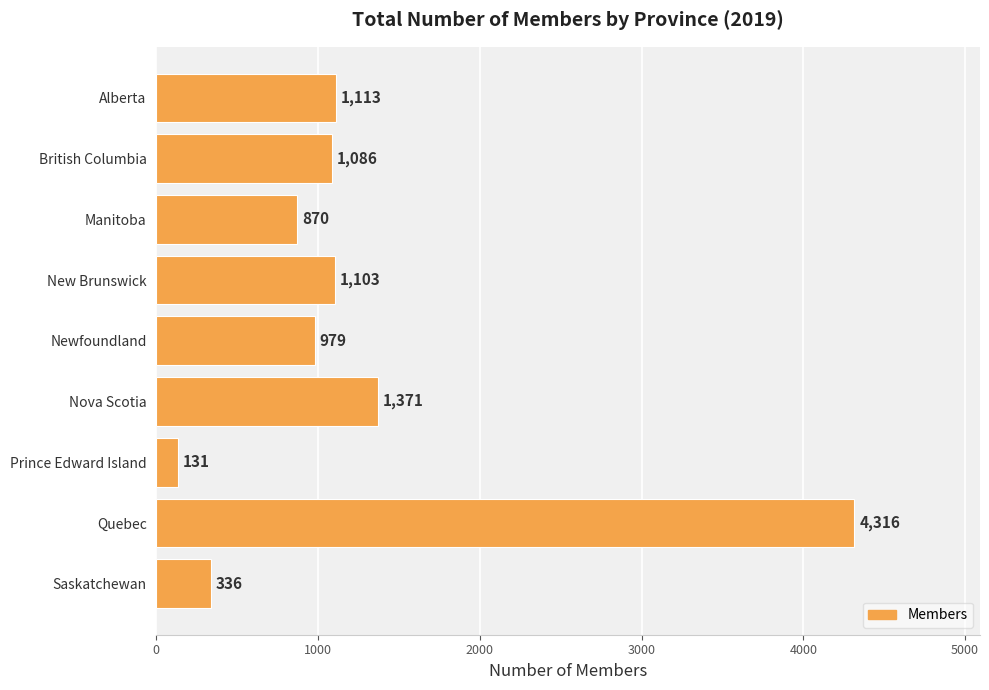

Which category has the highest value across all series?

Quebec